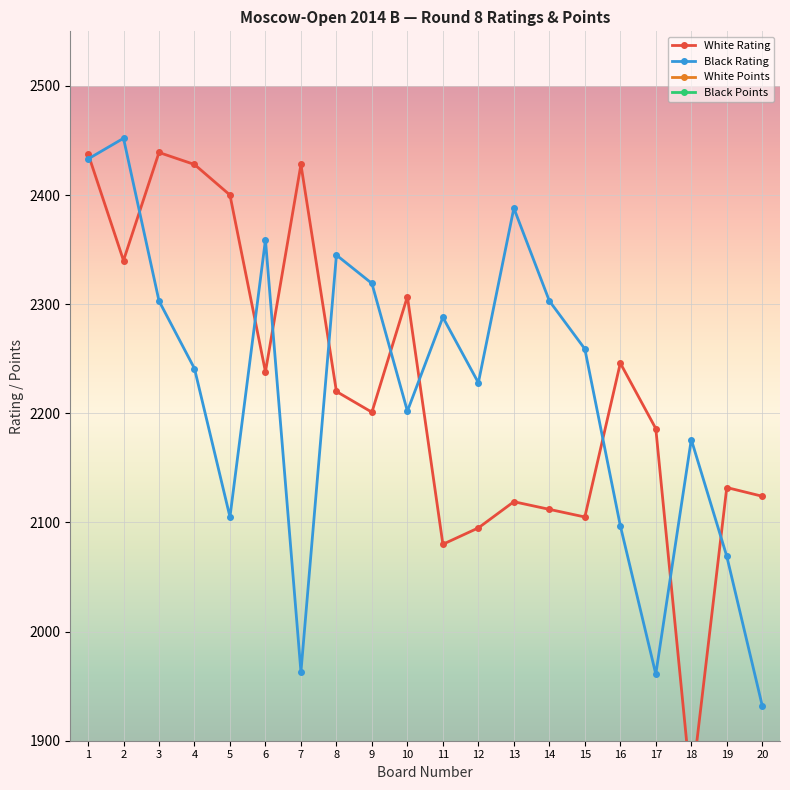

How many distinct data groups are displayed?

4